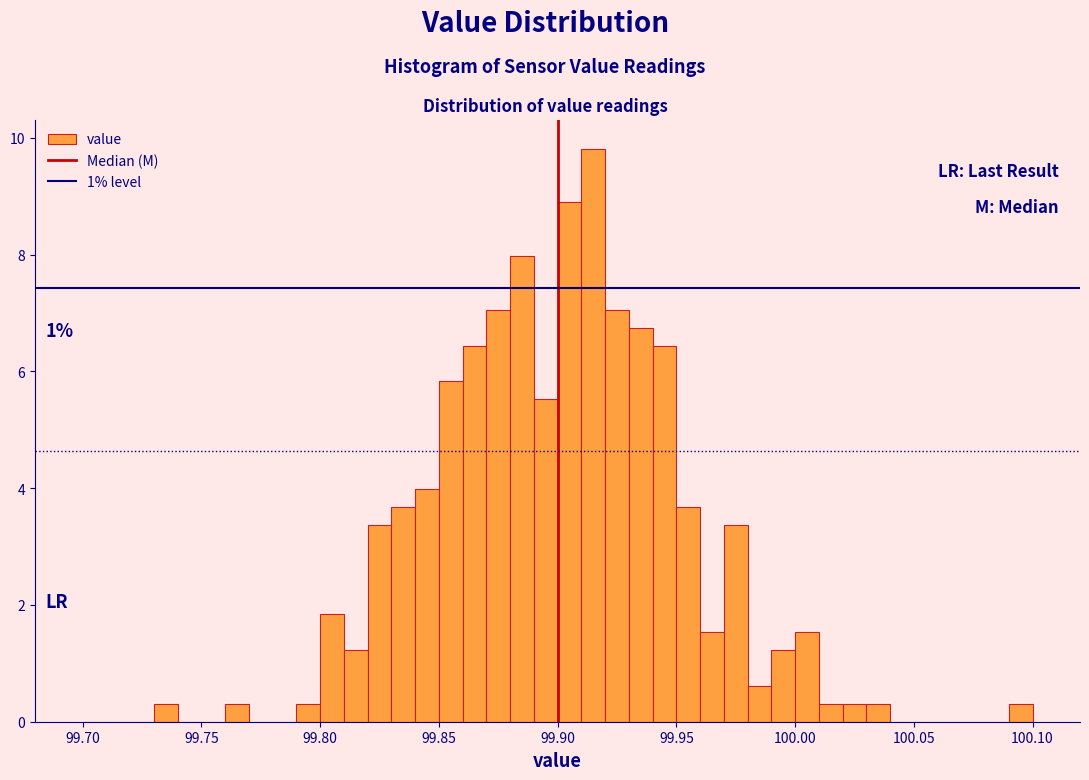

Read against the x-axis, roughly where is the centre of the tallest bar?

99.915